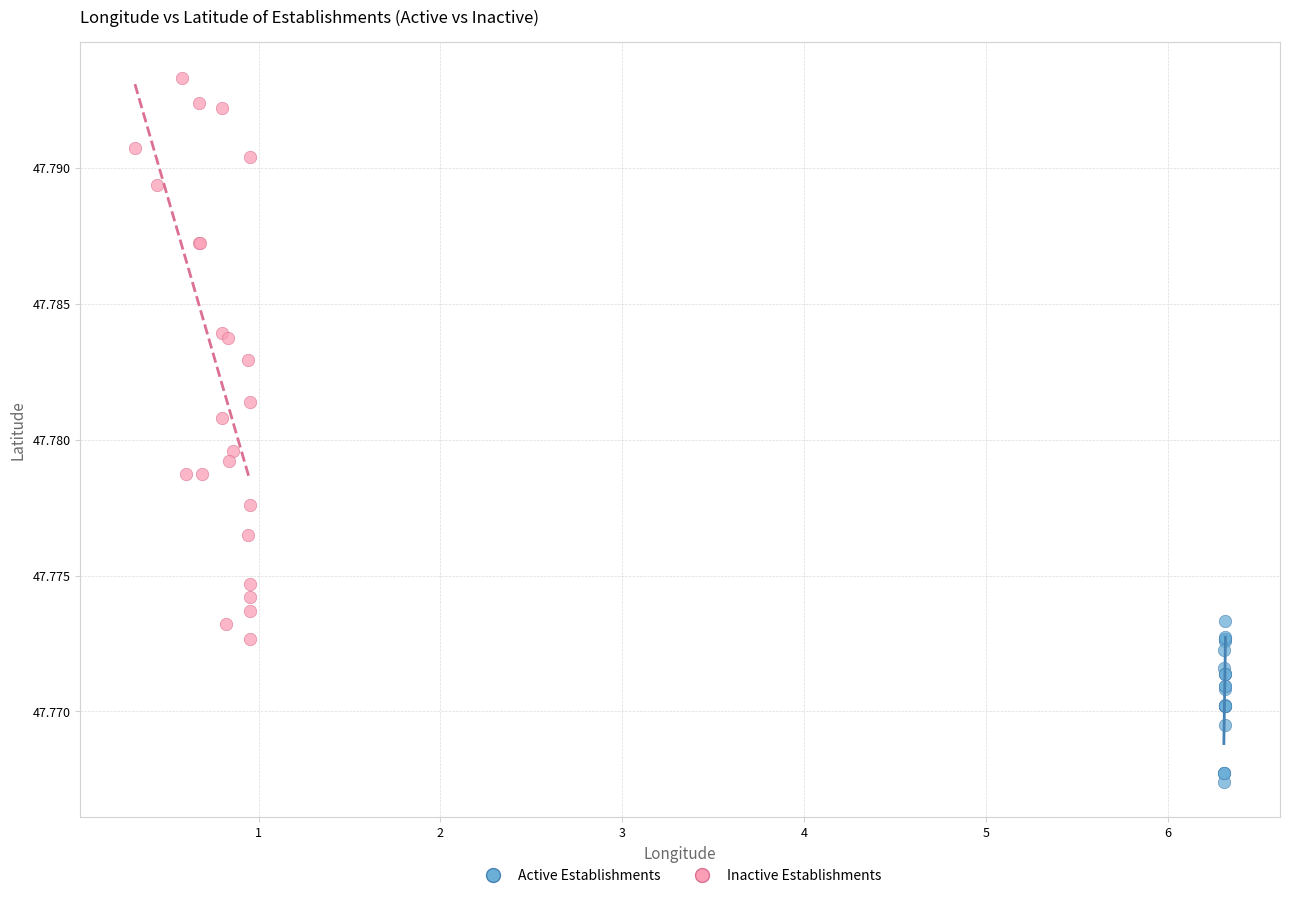

Which series contains the highest Y value?

Inactive Establishments